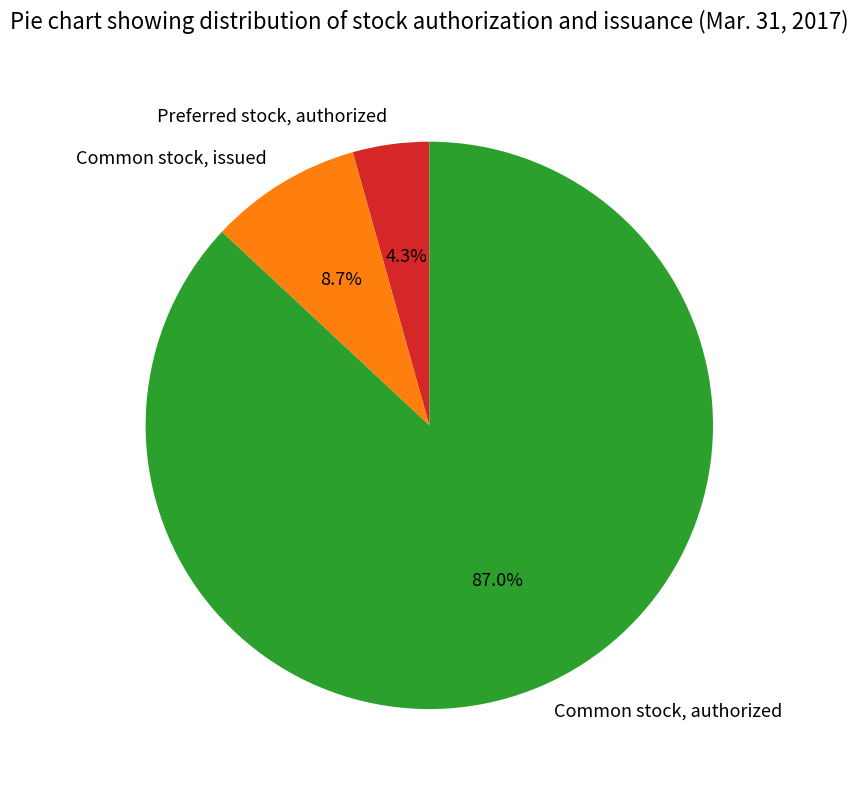

Does Preferred stock, authorized represent more than half of the total?

No